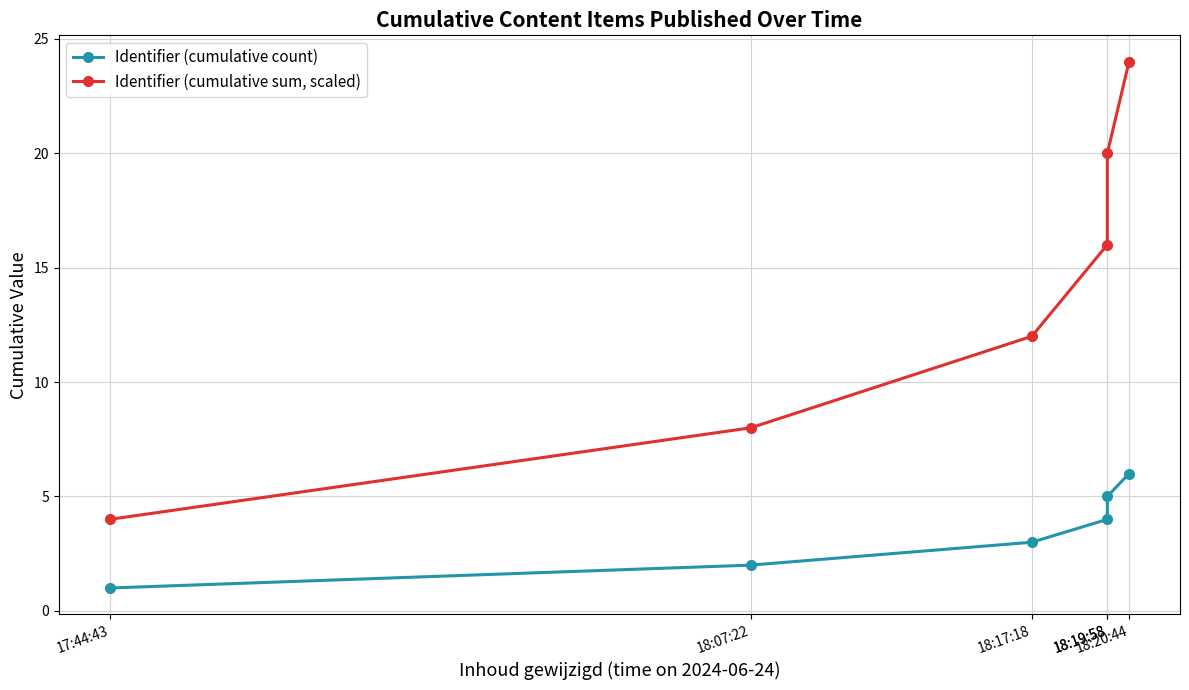

How many categories are shown in the chart?

6